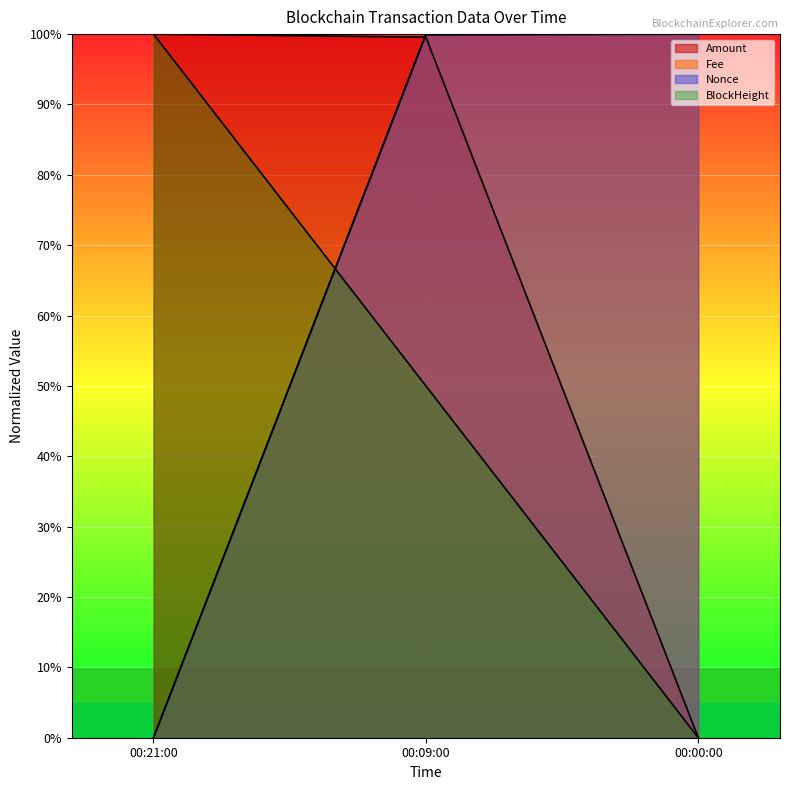

What is the spread (max minus min) of values at 00:09:00?

50.0